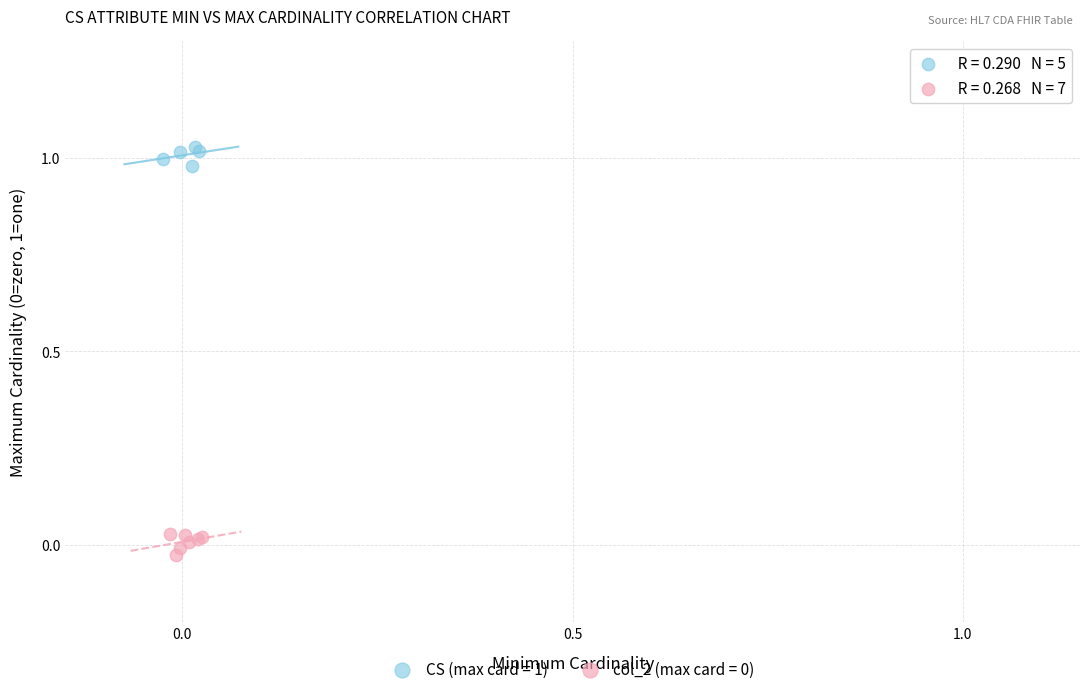

Which series reaches the maximum Y coordinate?

CS (max card = 1)